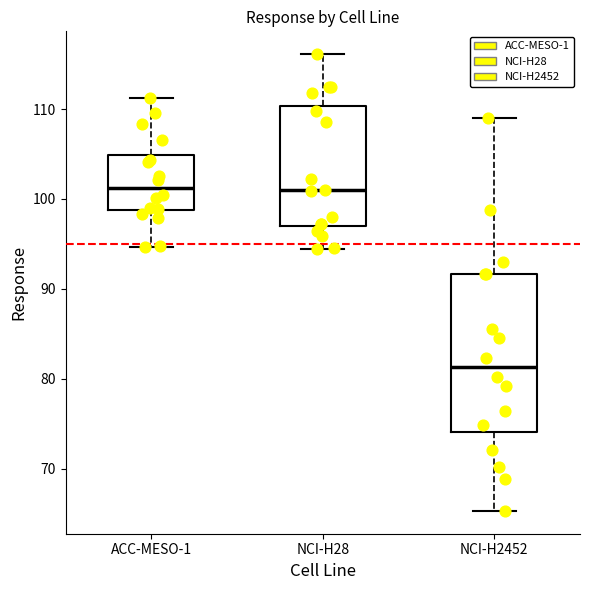

Reading left to right, read every box against the y-axis: the position of its median line, the range the box covers, and the ends of its whiskers. The values are not printed on the chart, so give them approximately, as read against the axis.

ACC-MESO-1: median 101, box 99 to 105, whiskers 95 to 111
NCI-H28: median 101, box 97 to 110, whiskers 94 to 116
NCI-H2452: median 81, box 74 to 92, whiskers 65 to 109